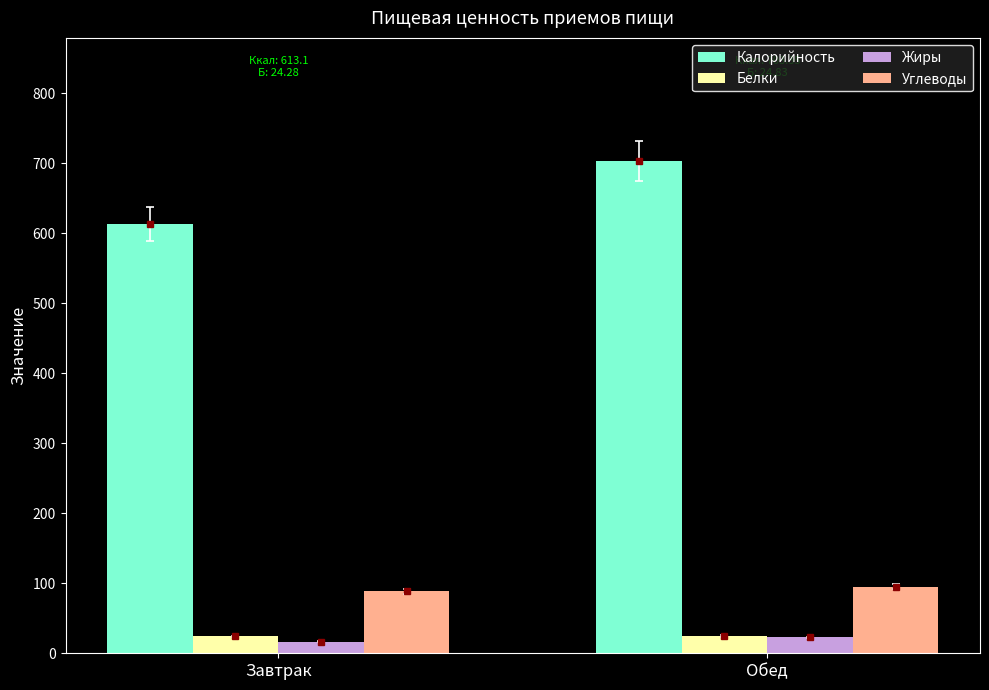

What is the minimum value for Жиры?

16.6